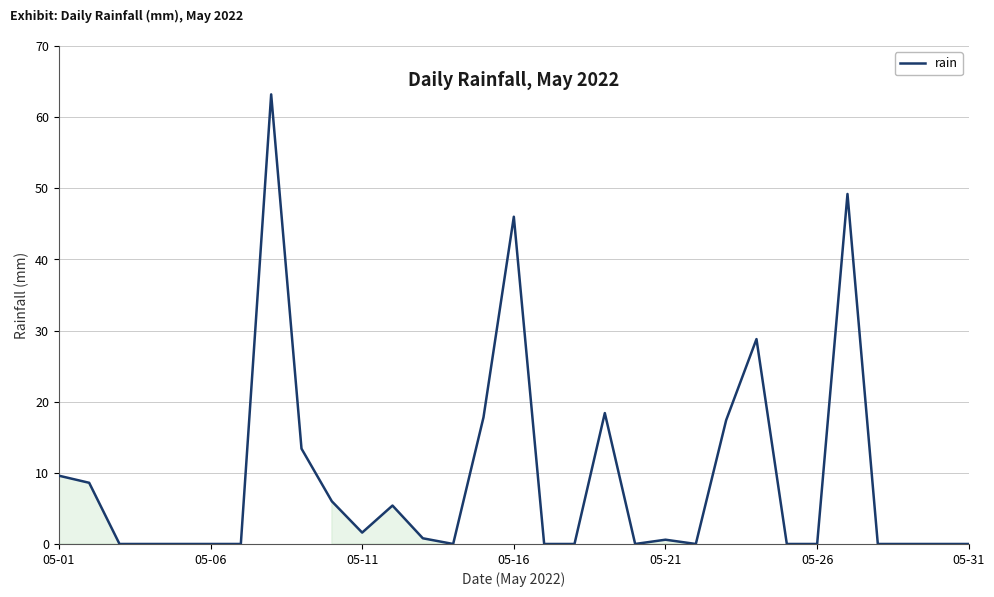

What is the difference between the maximum and minimum values?

63.2